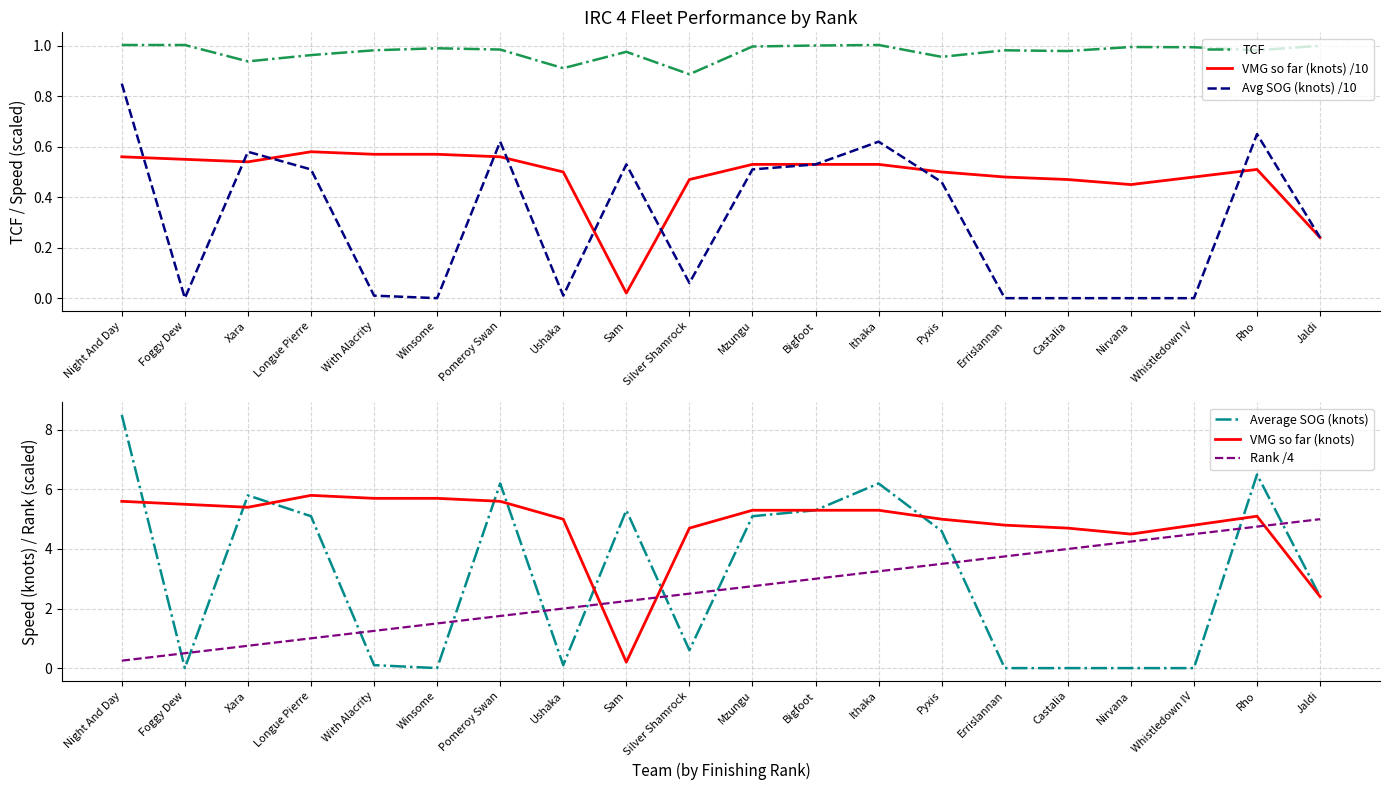

How many times do Rank /4 and TCF cross each other?

1